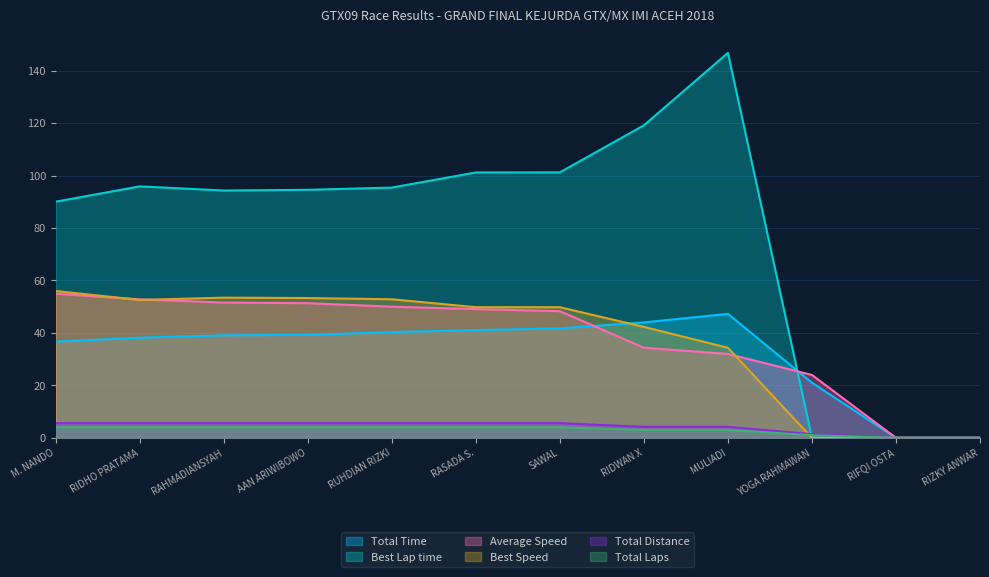

What position from the right is RIFQI OSTA?

2